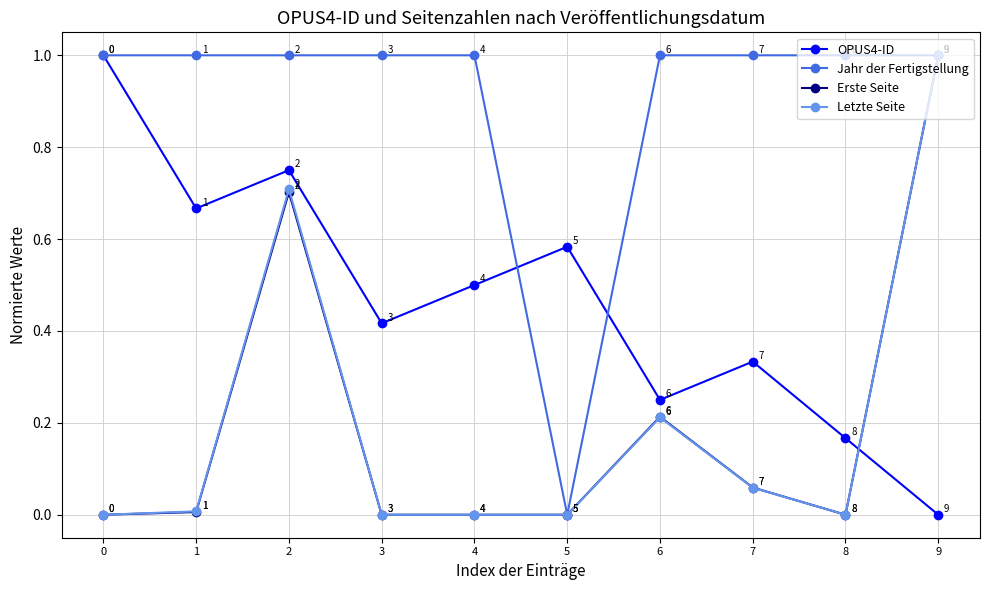

What is the sum of all Letzte Seite values?

2.0